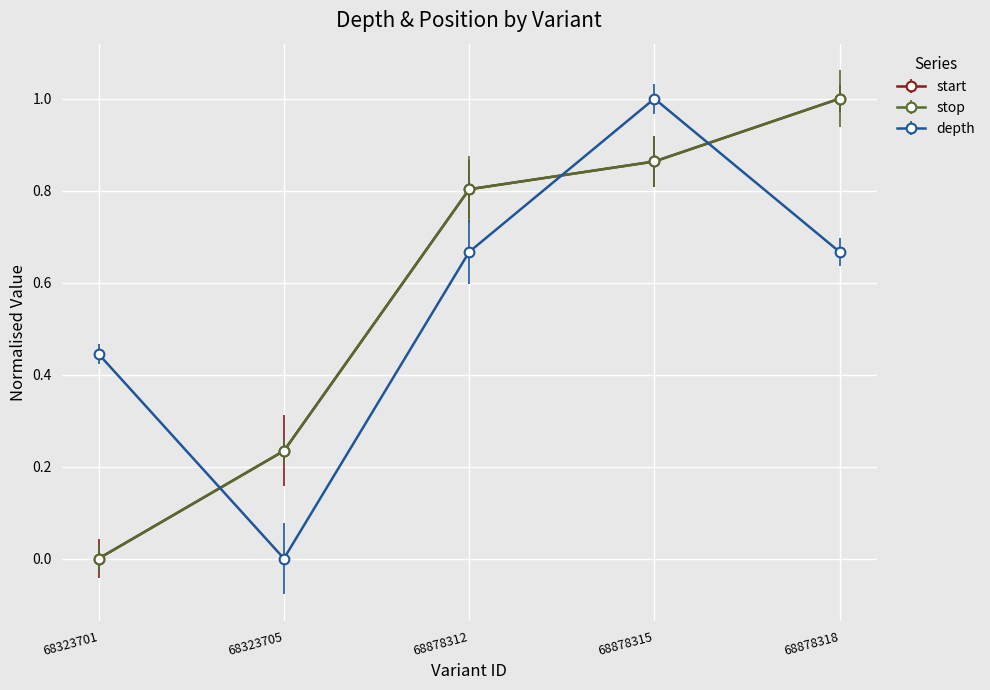

Does the chart have visible grid lines?

Yes